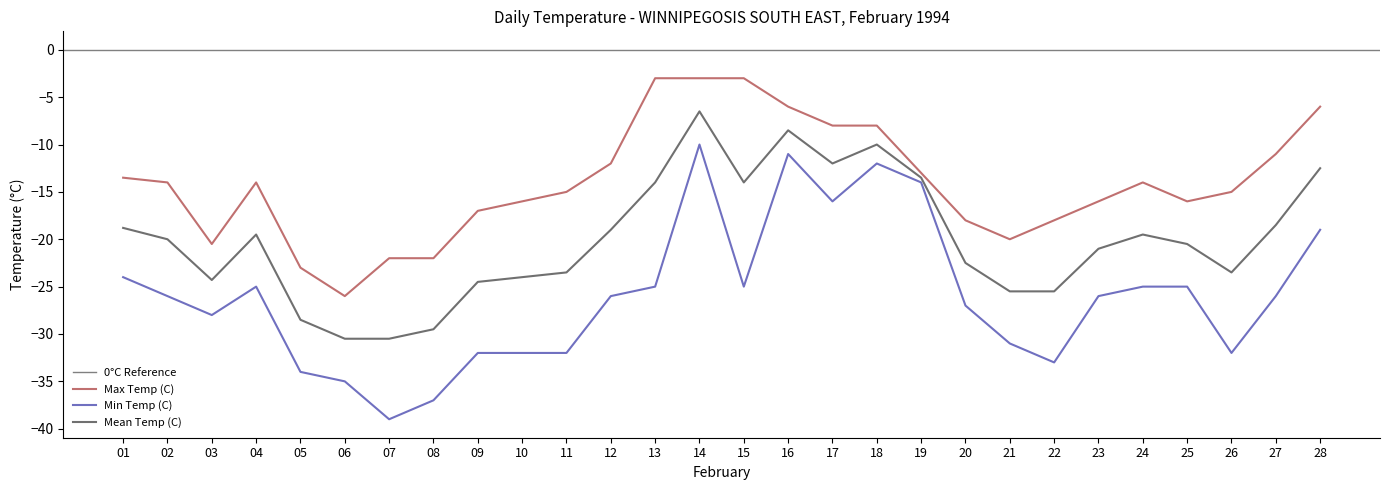

Reading right to left, what are all the values shown in this chart?

Max Temp (C): 28=-6.0	27=-11.0	26=-15.0	25=-16.0	24=-14.0	23=-16.0	22=-18.0	21=-20.0	20=-18.0	19=-13.0	18=-8.0	17=-8.0	16=-6.0	15=-3.0	14=-3.0	13=-3.0	12=-12.0	11=-15.0	10=-16.0	09=-17.0	08=-22.0	07=-22.0	06=-26.0	05=-23.0	04=-14.0	03=-20.5	02=-14.0	01=-13.5
Min Temp (C): 28=-19.0	27=-26.0	26=-32.0	25=-25.0	24=-25.0	23=-26.0	22=-33.0	21=-31.0	20=-27.0	19=-14.0	18=-12.0	17=-16.0	16=-11.0	15=-25.0	14=-10.0	13=-25.0	12=-26.0	11=-32.0	10=-32.0	09=-32.0	08=-37.0	07=-39.0	06=-35.0	05=-34.0	04=-25.0	03=-28.0	02=-26.0	01=-24.0
Mean Temp (C): 28=-12.5	27=-18.5	26=-23.5	25=-20.5	24=-19.5	23=-21.0	22=-25.5	21=-25.5	20=-22.5	19=-13.5	18=-10.0	17=-12.0	16=-8.5	15=-14.0	14=-6.5	13=-14.0	12=-19.0	11=-23.5	10=-24.0	09=-24.5	08=-29.5	07=-30.5	06=-30.5	05=-28.5	04=-19.5	03=-24.3	02=-20.0	01=-18.8